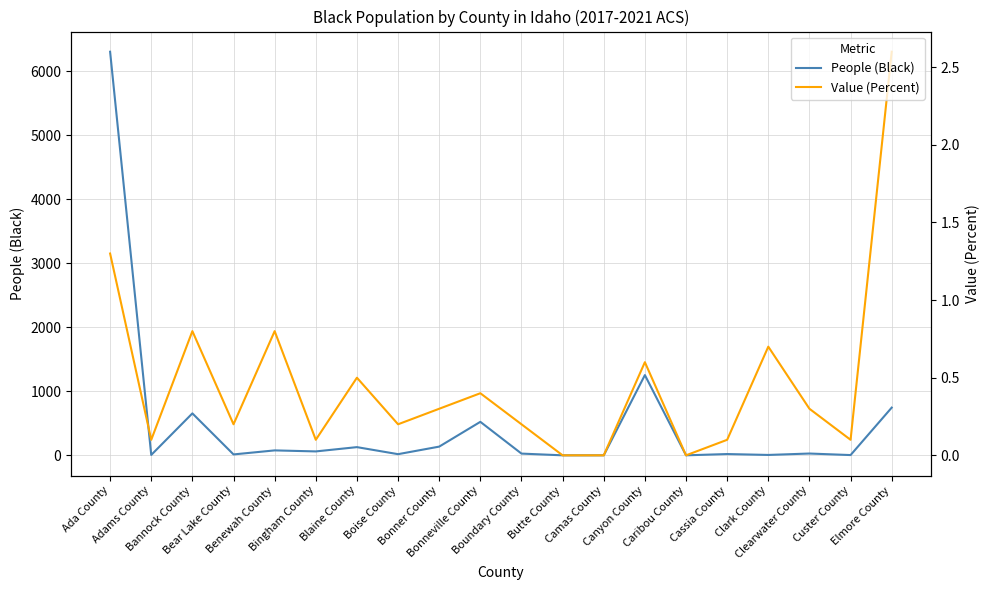

Which series has the largest total across all categories?

People (Black)